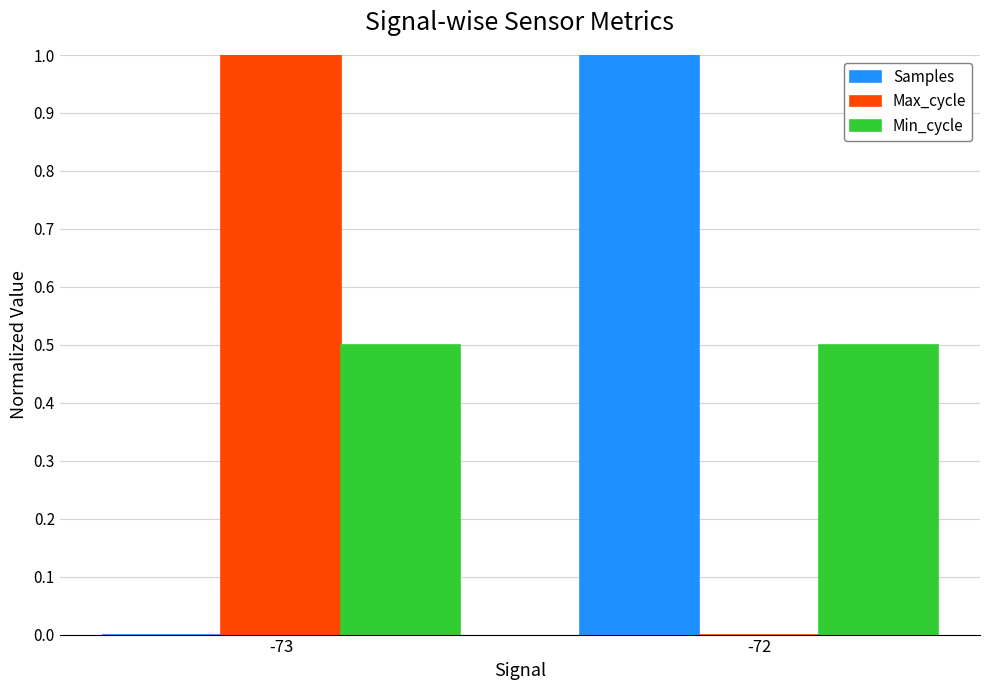

What is the average value of the Min_cycle series?

0.5